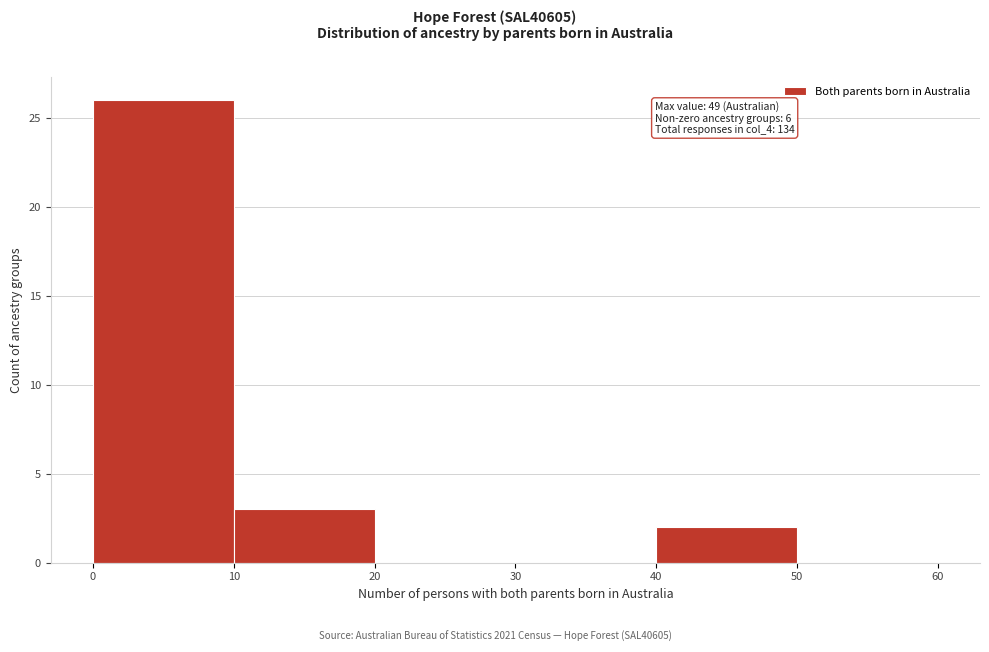

Over which range of the x-axis is the bar tallest?

0 to 10